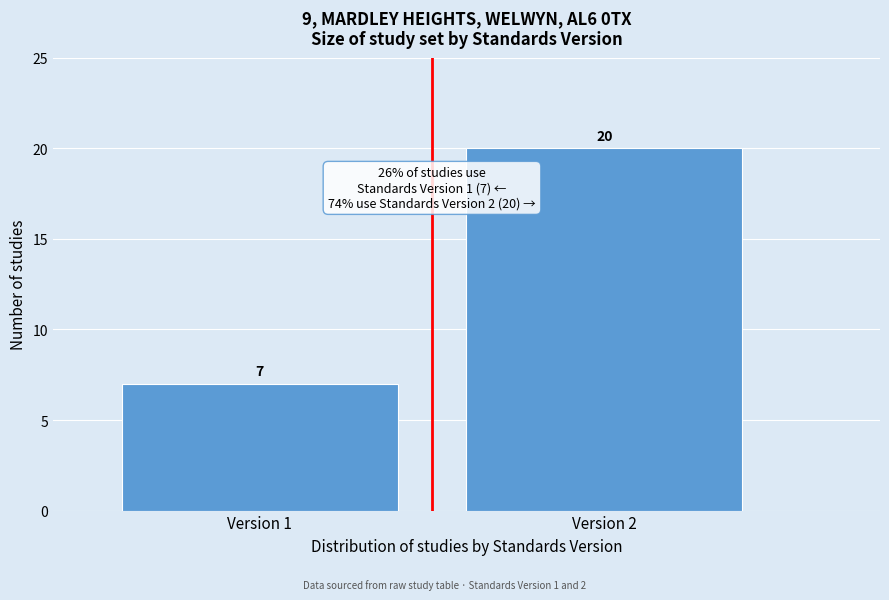

Reading left to right, transcribe all the data shown in this chart.

Version 1=7	Version 2=20